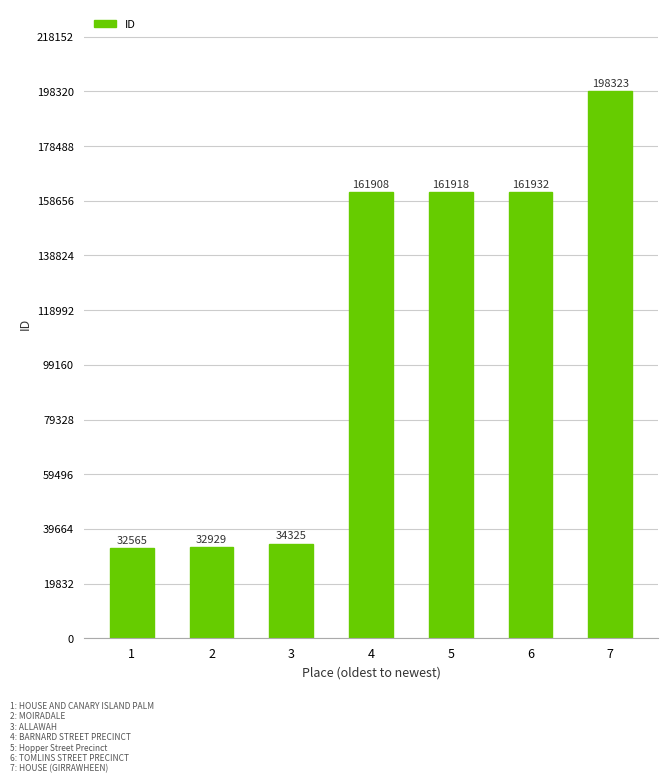

At which label is the value closest to 115444?

4